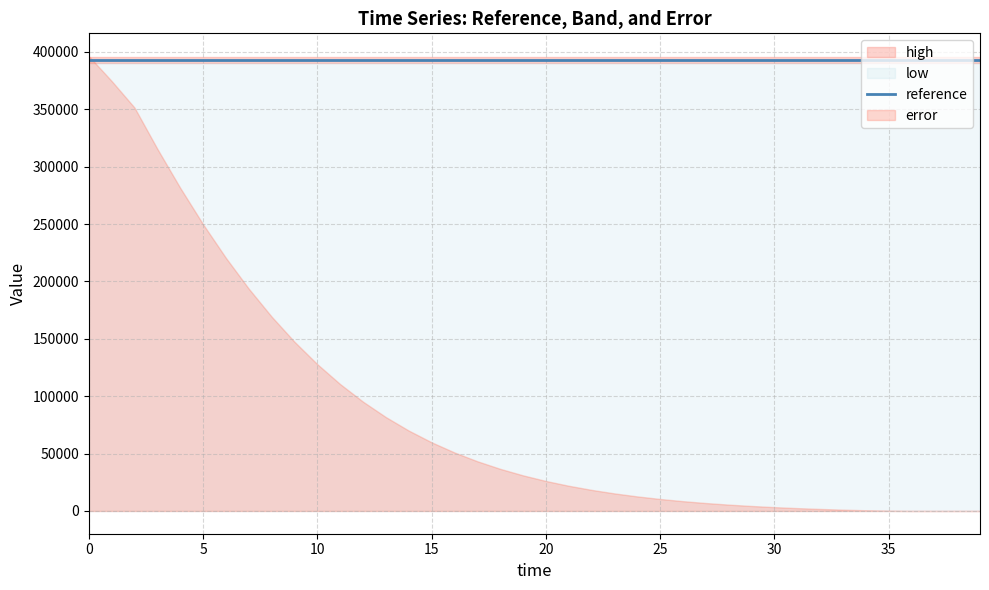

What is the total value across all series at 17?

1222552.1